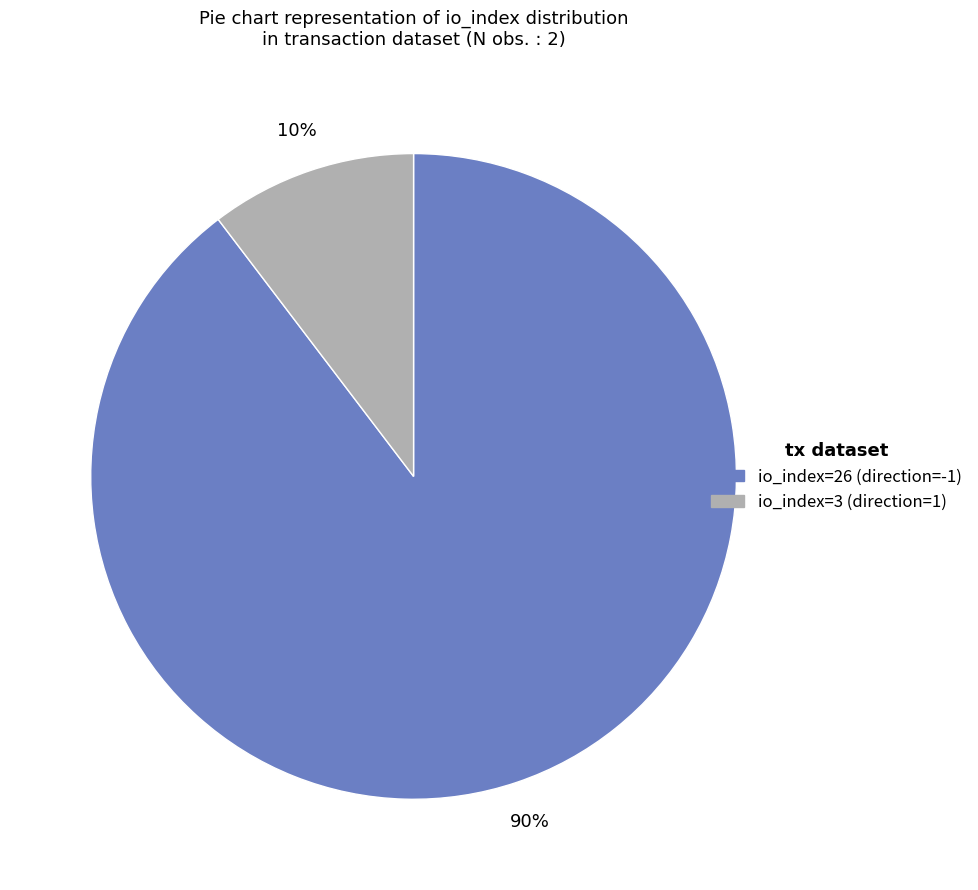

What percentage is the io_index=26 (direction=-1) slice, to the nearest percent?

90%